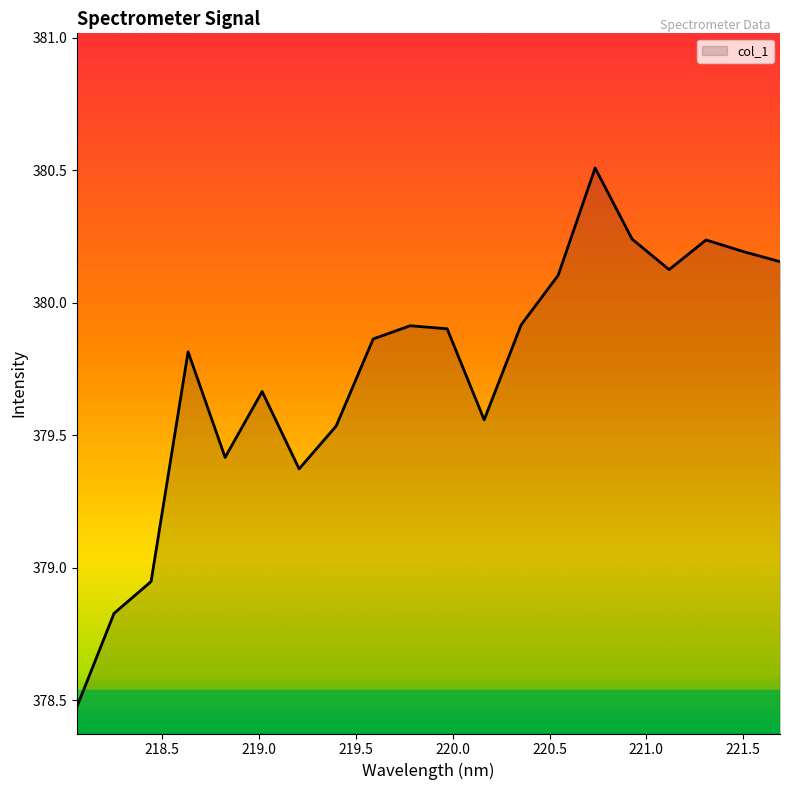

What is the sum of all values?

7594.8